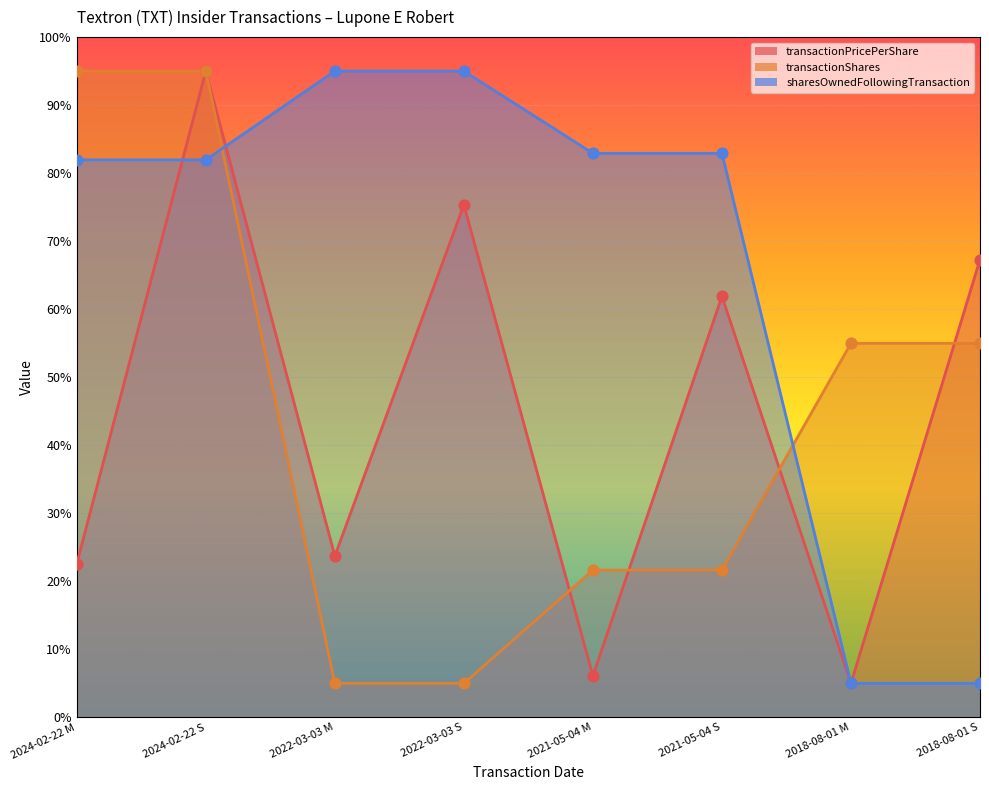

Is the value of transactionPricePerShare at 2024-02-22 S greater than the value of sharesOwnedFollowingTransaction at 2018-08-01 S?

Yes